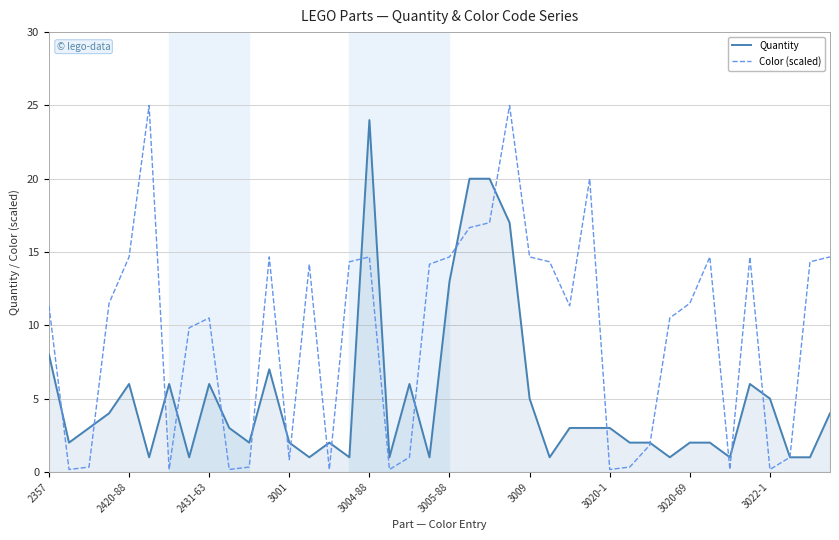

Which series has the largest range (max minus min)?

Color (scaled)